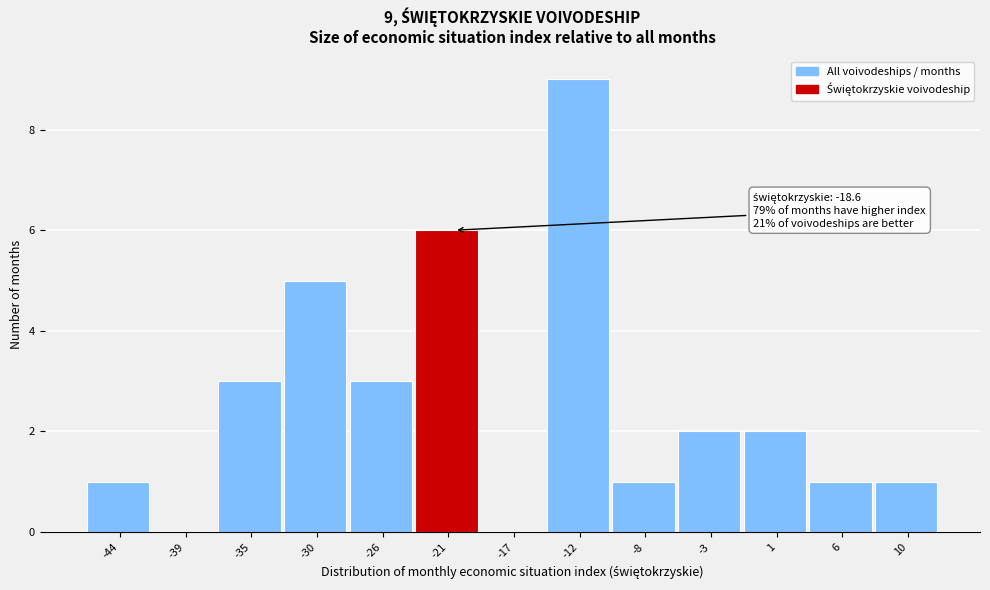

Reading left to right, list all the values displayed in this chart.

-44=1	-39=0	-35=3	-30=5	-26=3	-21=6	-17=0	-12=9	-8=1	-3=2	1=2	6=1	10=1